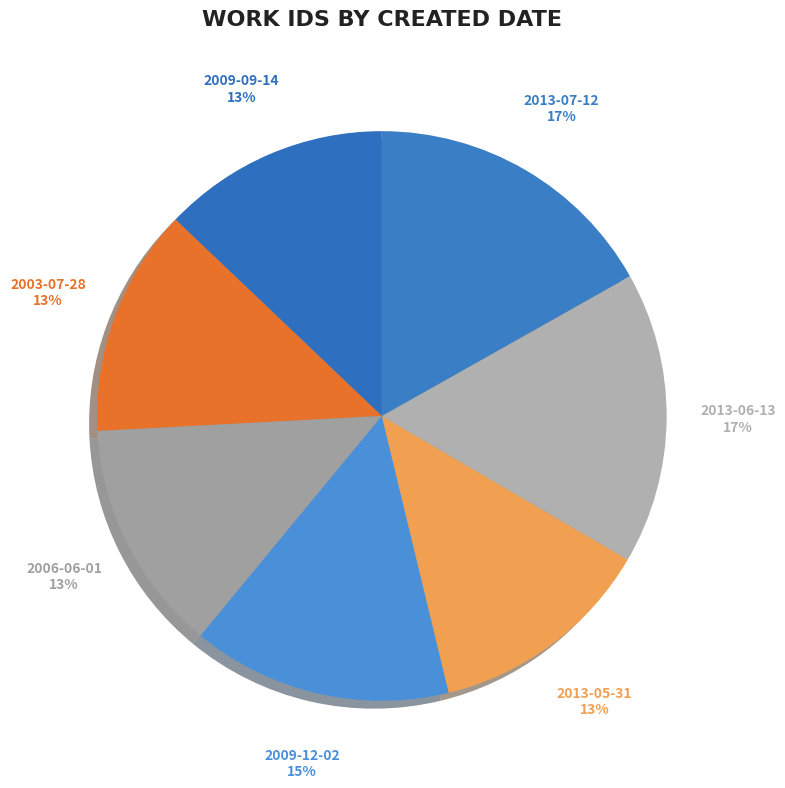

Combined, do 2013-07-12 and 2009-09-14 account for over 50%?

No